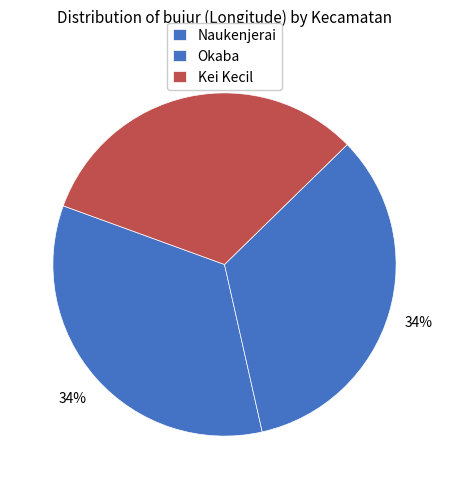

To the nearest percent, what percentage of the pie is Kei Kecil?

32%